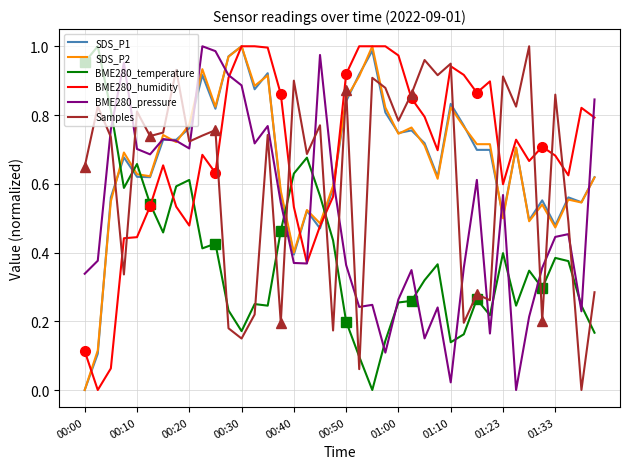

At which label is SDS_P2 closest to 0?

00:00